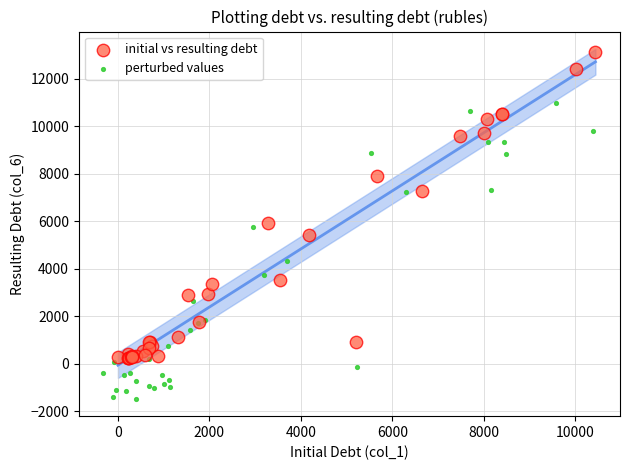

What are all the series names shown in the legend?

initial vs resulting debt, perturbed values